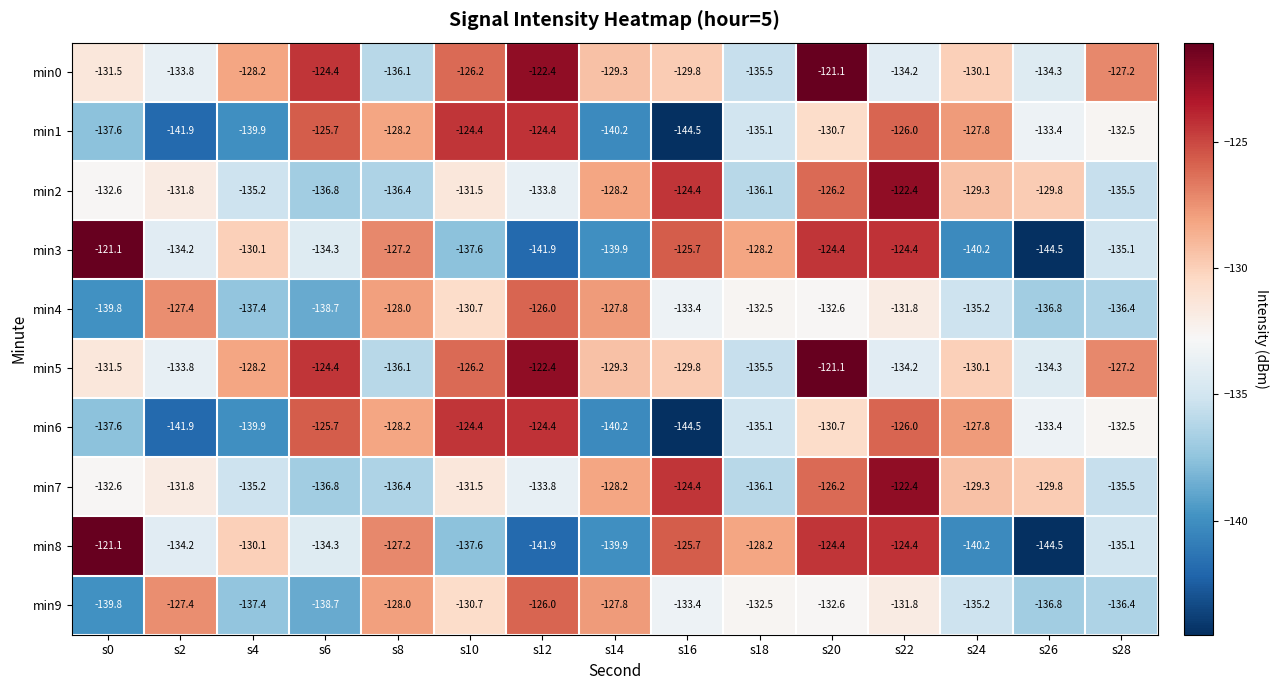

What is the difference between the maximum and minimum values in the min4 series?

13.8